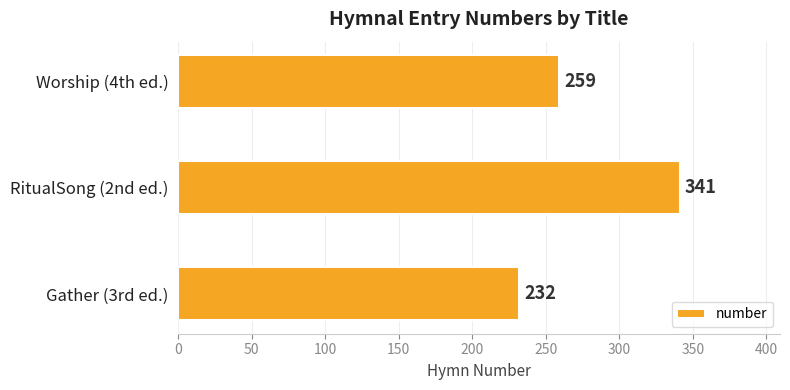

At which label is the value closest to 286?

Worship (4th ed.)